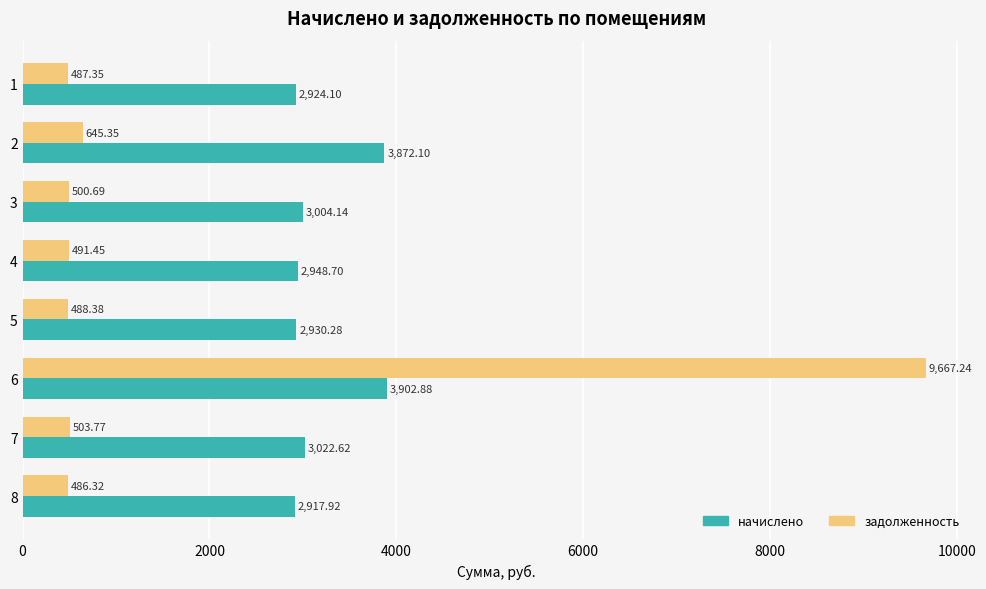

At how many categories does at least one series exceed 1495?

8